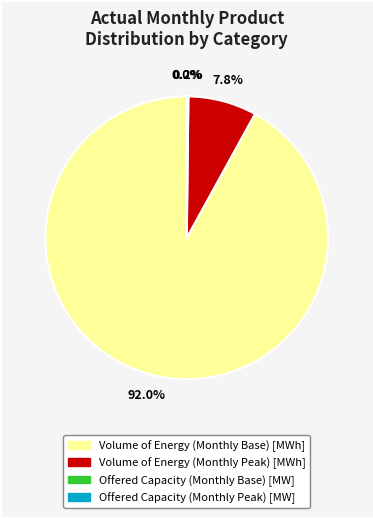

How much of the chart is everything except Volume of Energy (Monthly Base) [MWh]?

8.0%